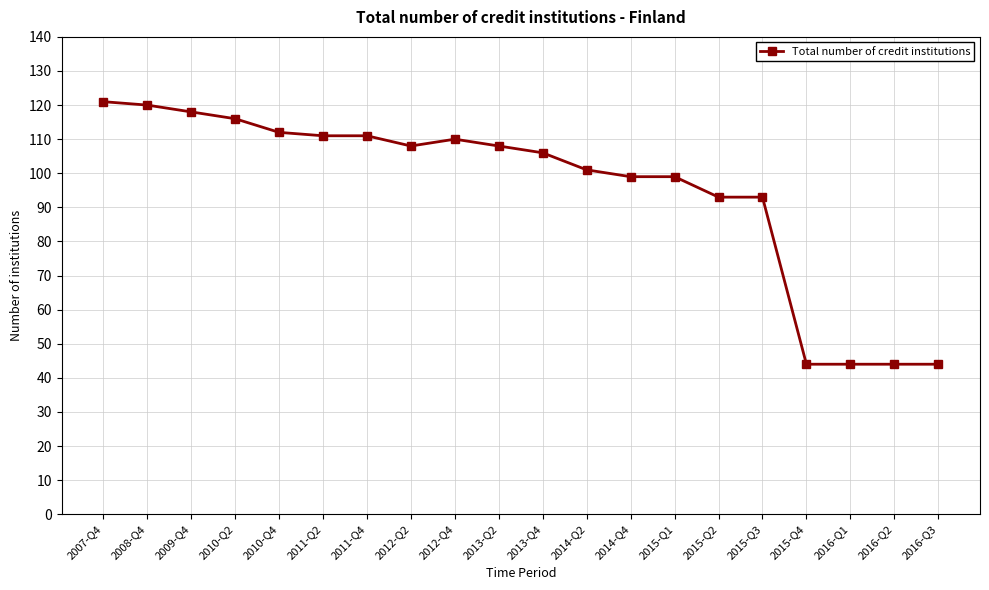

What is the label of the 6th point from the right?

2015-Q2